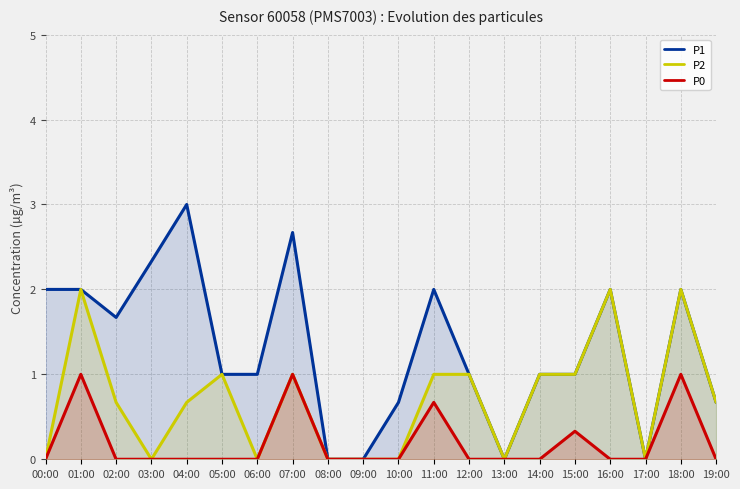

Which series changed the most between 08:00 and 18:00?

P1